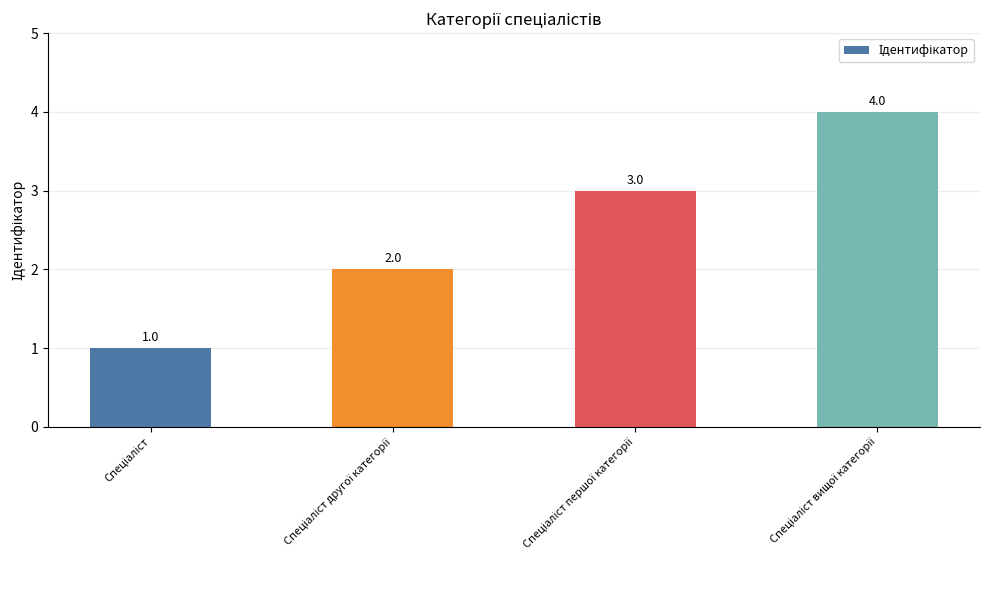

What is the value of the 1st bar from the left?

1